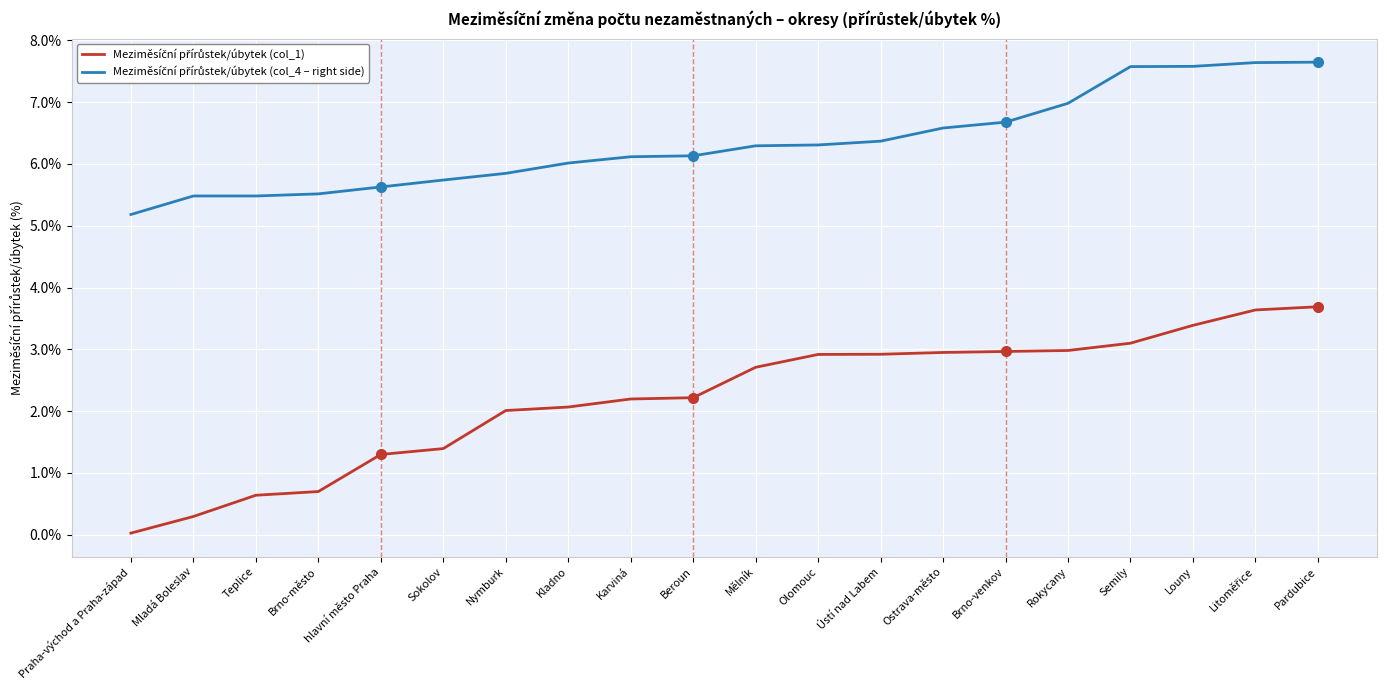

What is the total value across all series at Brno-město?

6.2